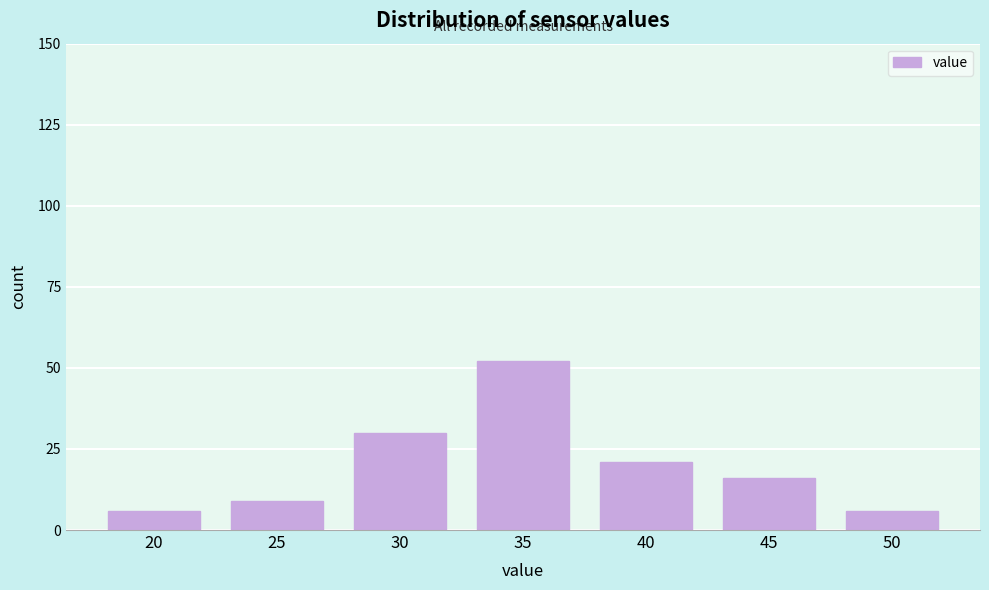

Reading left to right, extract all data points from this chart.

6	9	30	52	21	16	6